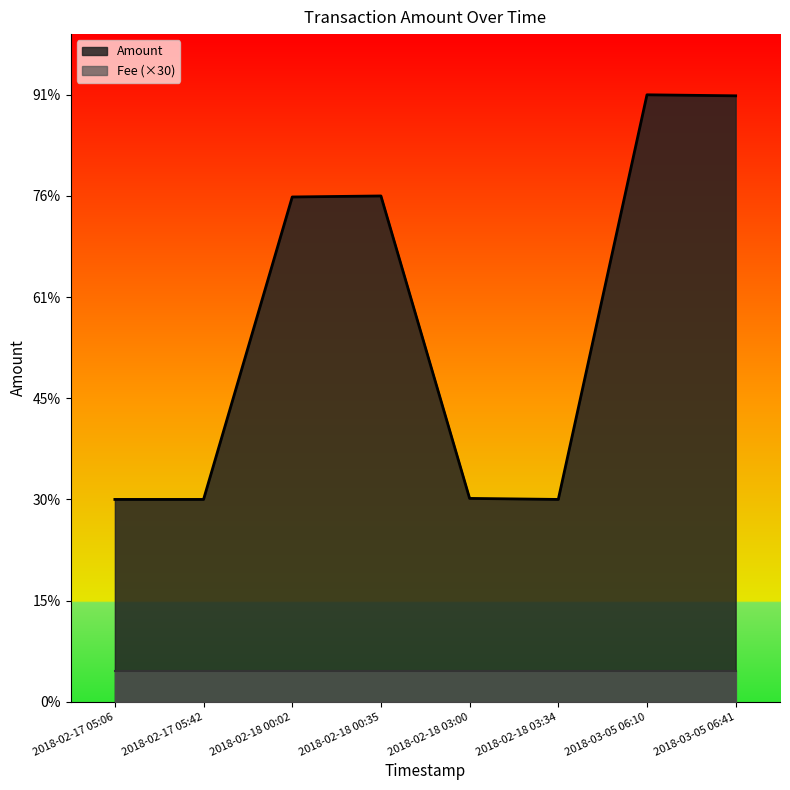

At which label is the value closest to 400?

2018-02-18 00:02